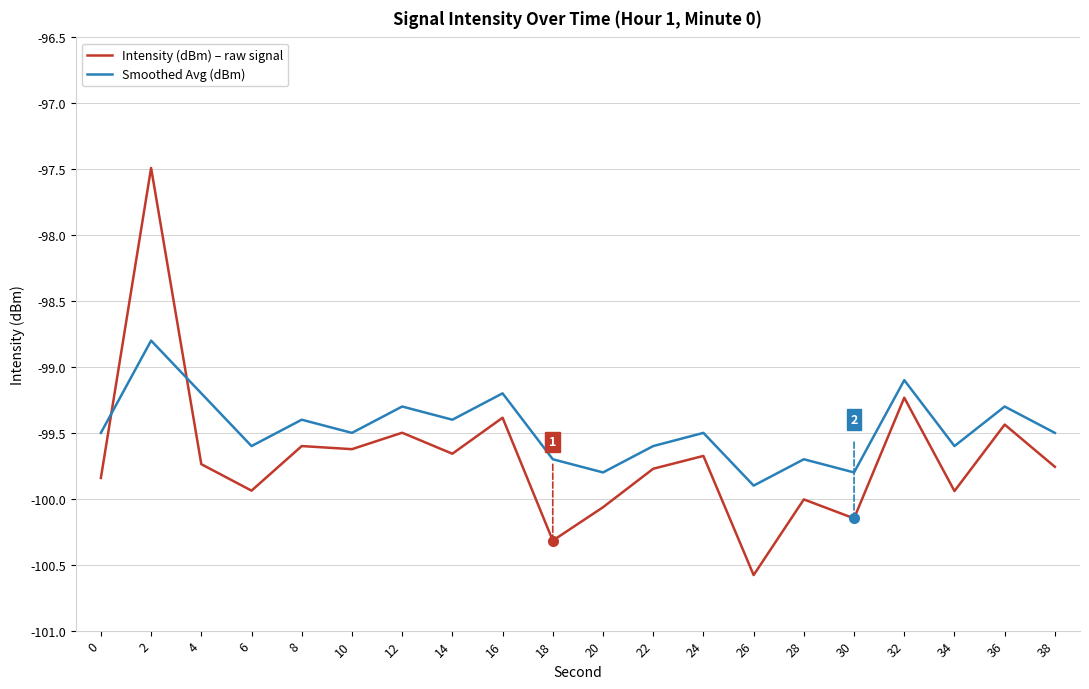

True or false: Smoothed Avg (dBm) and Intensity (dBm) – raw signal cross at least once.

True